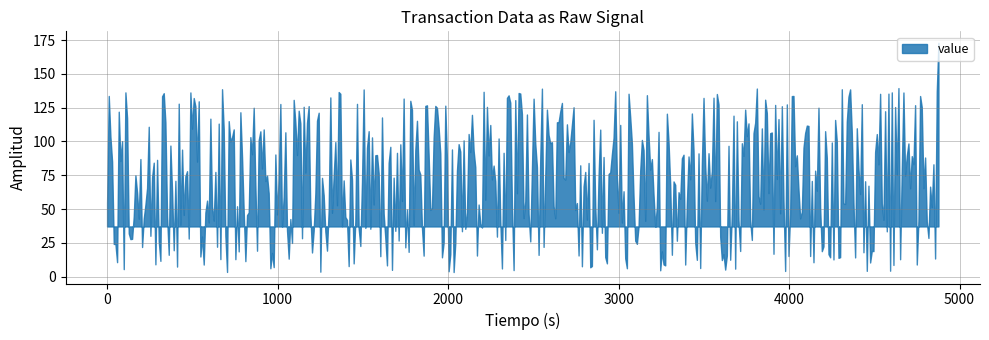

What is the maximum value shown in the chart?

173.0